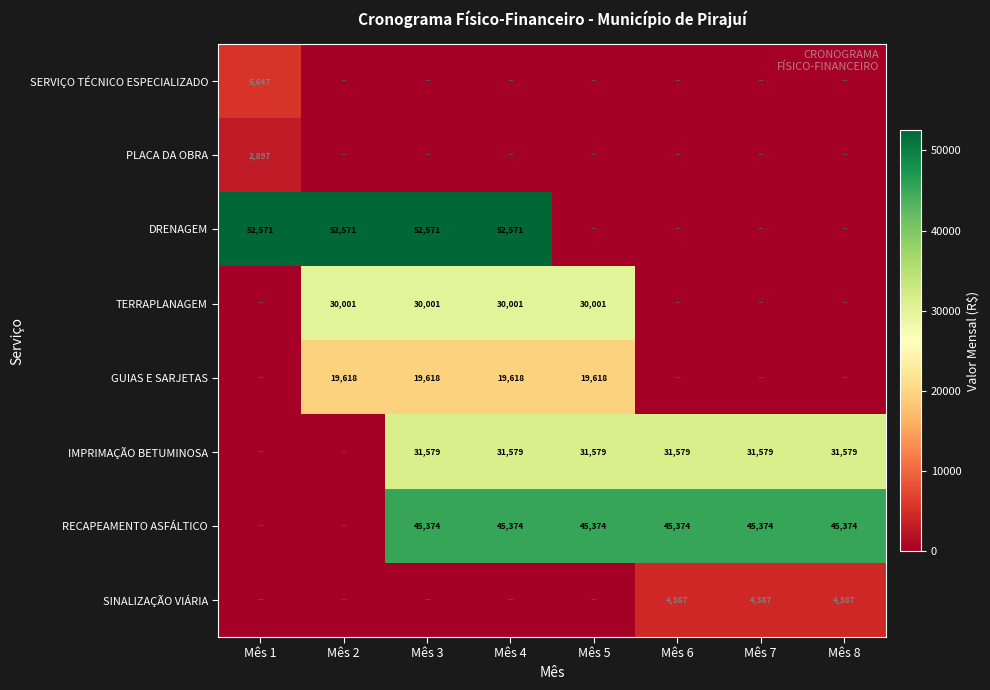

What is the difference between the highest and lowest values at Mês 2?

52571.3